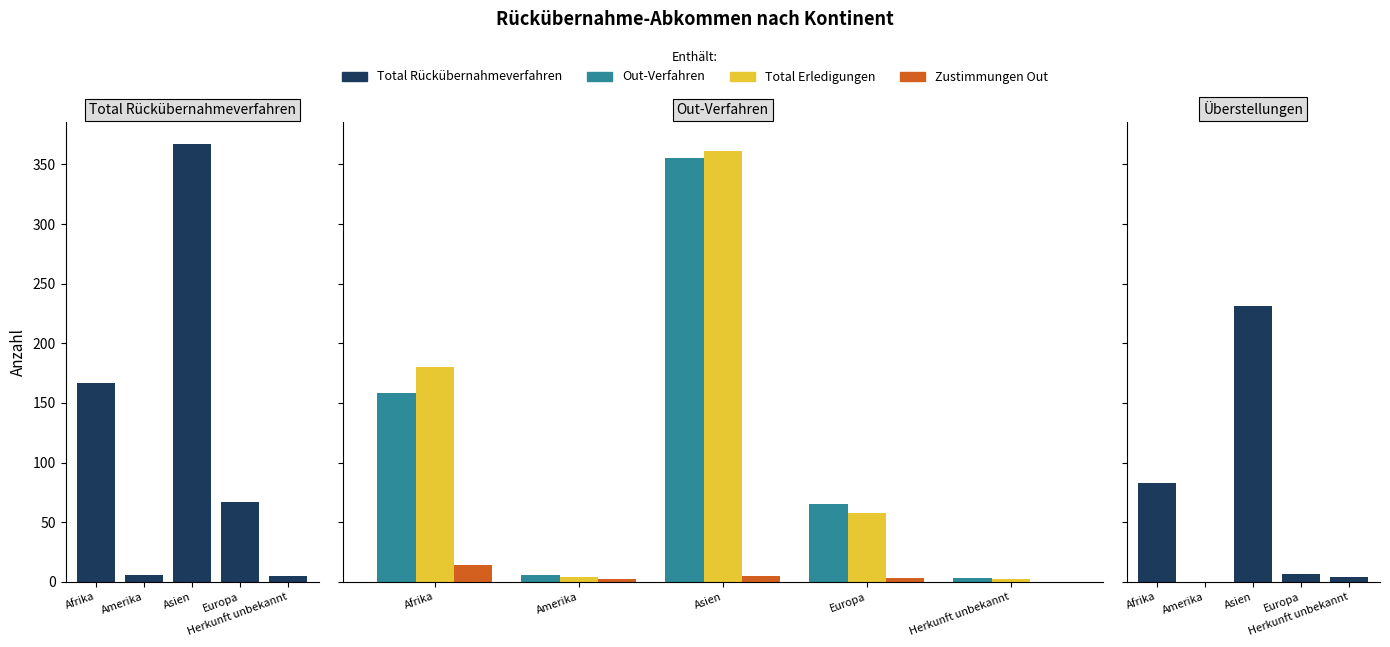

Reading right to left, list all the values displayed in this chart.

Total Rückübernahmeverfahren: Herkunft unbekannt=5	Europa=67	Asien=367	Amerika=6	Afrika=167
Out-Verfahren: Herkunft unbekannt=3	Europa=65	Asien=355	Amerika=6	Afrika=158
Total Erledigungen: Herkunft unbekannt=2	Europa=58	Asien=361	Amerika=4	Afrika=180
Zustimmungen Out: Herkunft unbekannt=0	Europa=3	Asien=5	Amerika=2	Afrika=14
Überstellungen Out: Herkunft unbekannt=4	Europa=7	Asien=231	Amerika=0	Afrika=83